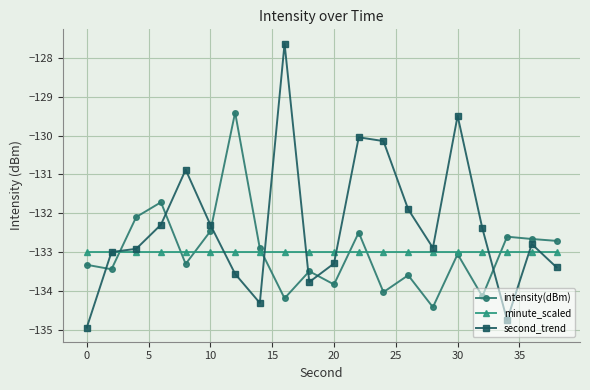

True or false: second_trend has more than 2 points higher than both neighbors.

True